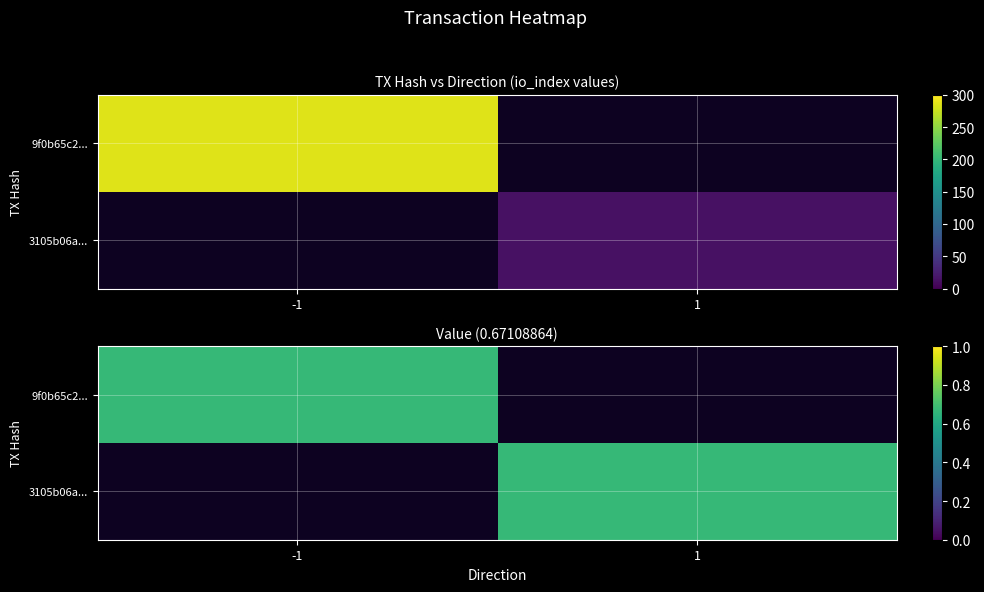

Reading left to right, transcribe all the data shown in this chart.

9f0b65c2985581881137e1778a660e4eedb7dd6: 0=-1	1=285
3105b06ae627774b43ae328f151d4baba46db46: 0=1	1=14